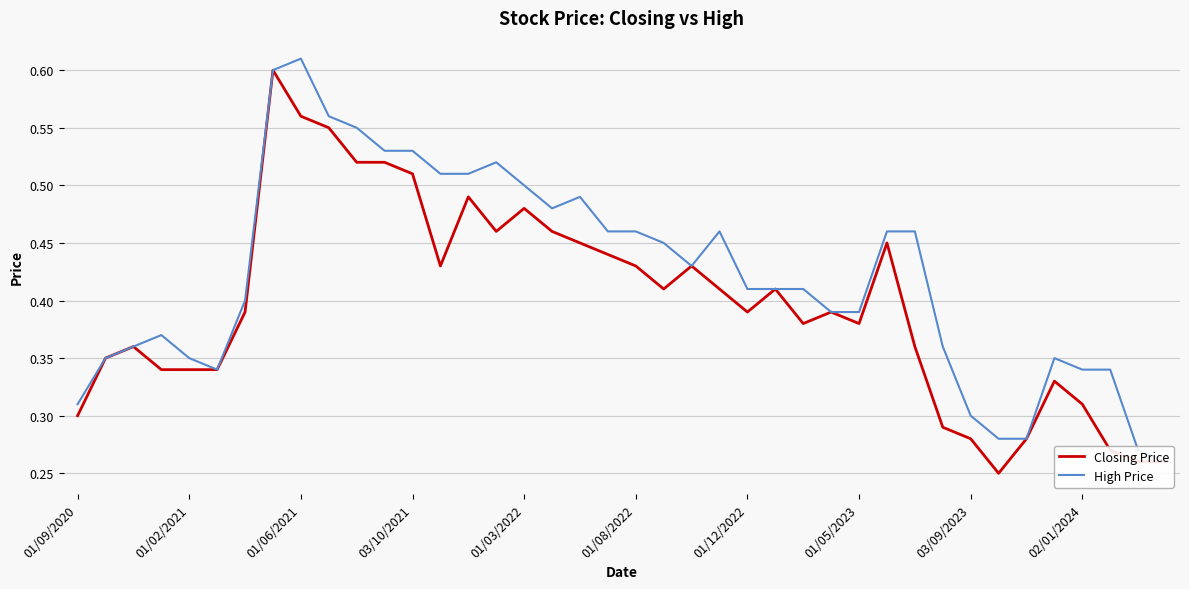

Between 14 and 39, which is larger?

14